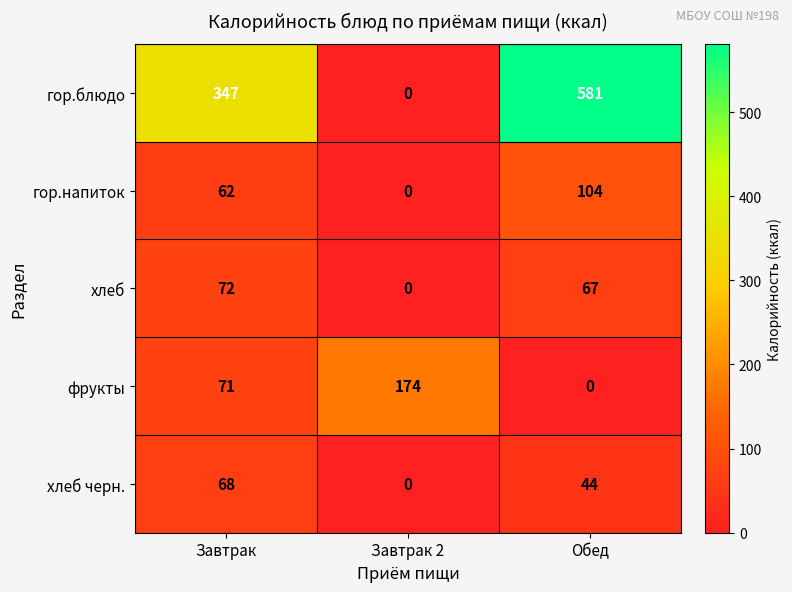

At which category is the sum across all series the highest?

Обед